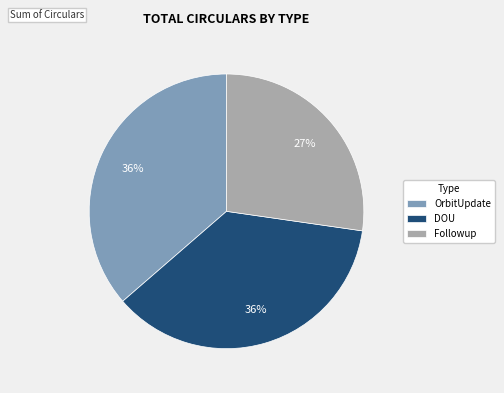

To the nearest percent, what is the difference between the largest and smallest slice percentages?

9%